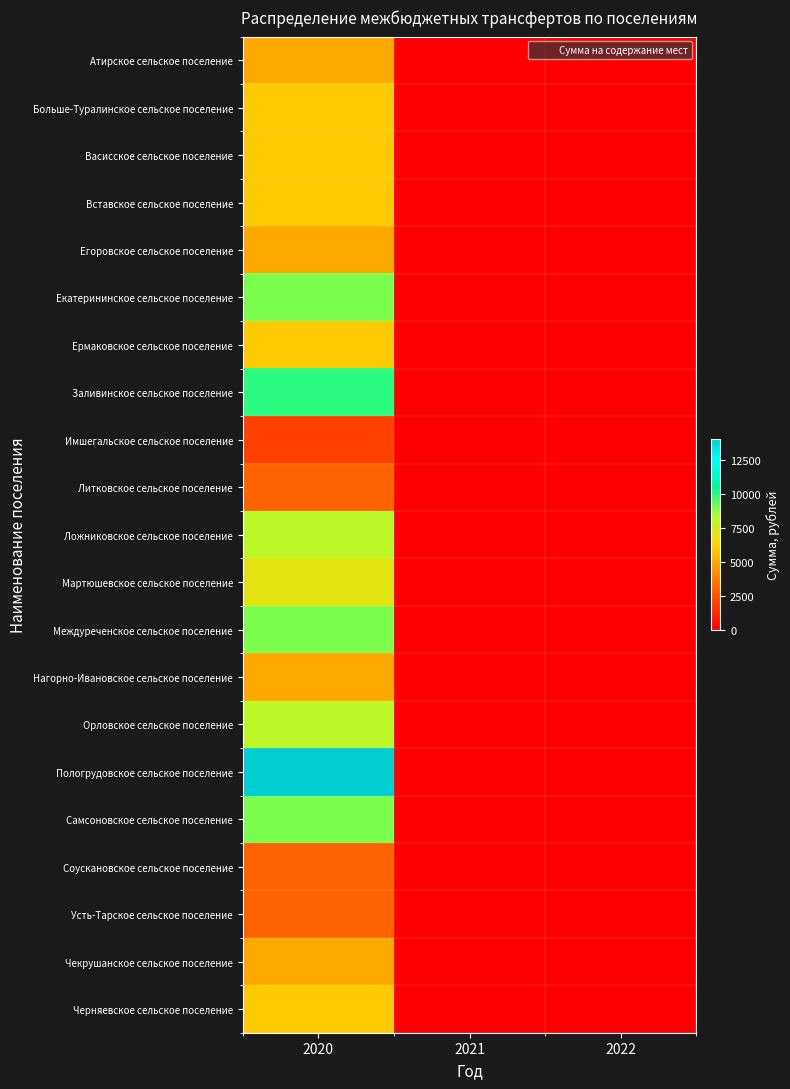

At 2022, list the series in order from smallest to largest.

Атирское сельское поселение, Больше-Туралинское сельское поселение, Васисское сельское поселение, Вставское сельское поселение, Егоровское сельское поселение, Екатерининское сельское поселение, Ермаковское сельское поселение, Заливинское сельское поселение, Имшегальское сельское поселение, Литковское сельское поселение, Ложниковское сельское поселение, Мартюшевское сельское поселение, Междуреченское сельское поселение, Нагорно-Ивановское сельское поселение, Орловское сельское поселение, Пологрудовское сельское поселение, Самсоновское сельское поселение, Соускановское сельское поселение, Усть-Тарское сельское поселение, Чекрушанское сельское поселение, Черняевское сельское поселение